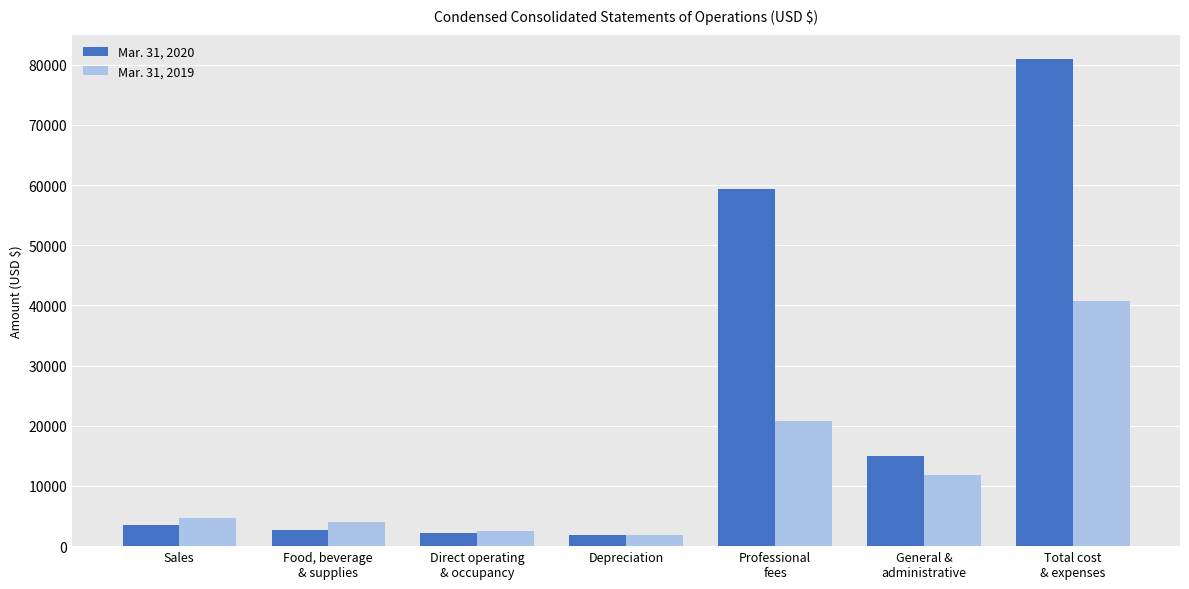

What is the difference between the highest and lowest values at Total cost
& expenses?

40126